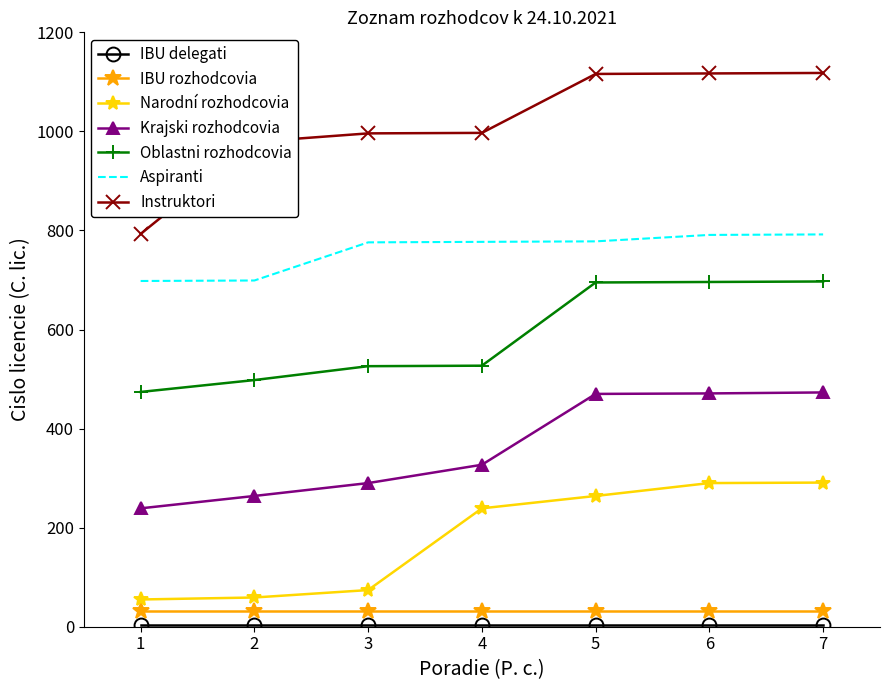

What is the lowest value of the Narodní rozhodcovia series?

55